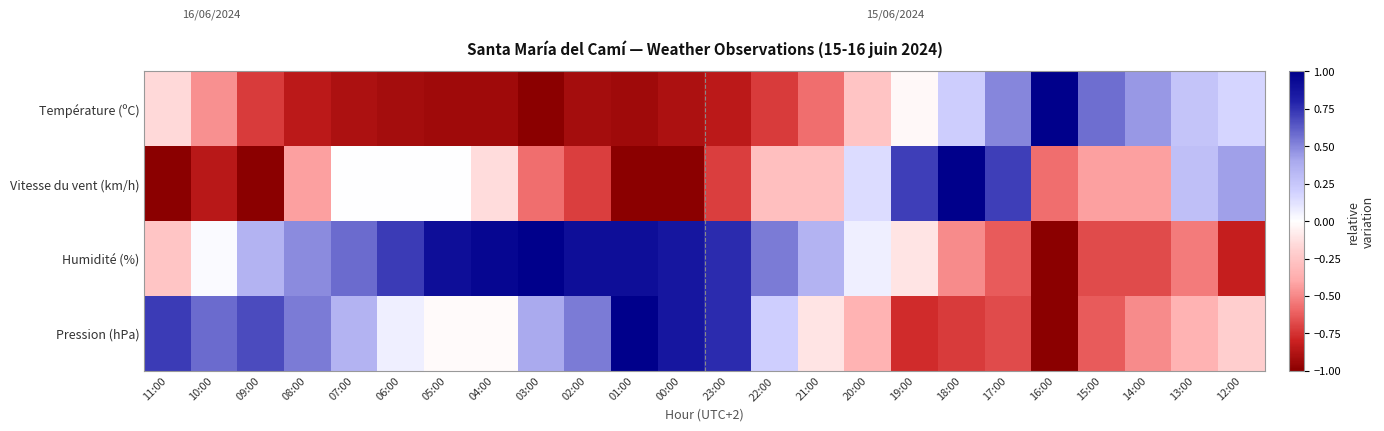

List the series in order of their peak value, highest first.

Vitesse du vent (km/h), Humidité (%), Température (ºC), Pression (hPa)